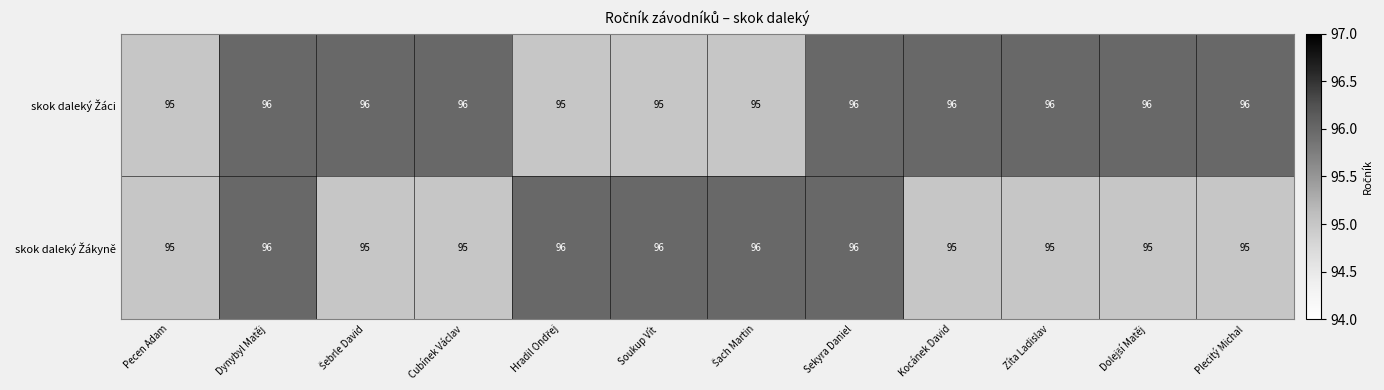

What is the total value across all series at Zíta Ladislav?

191